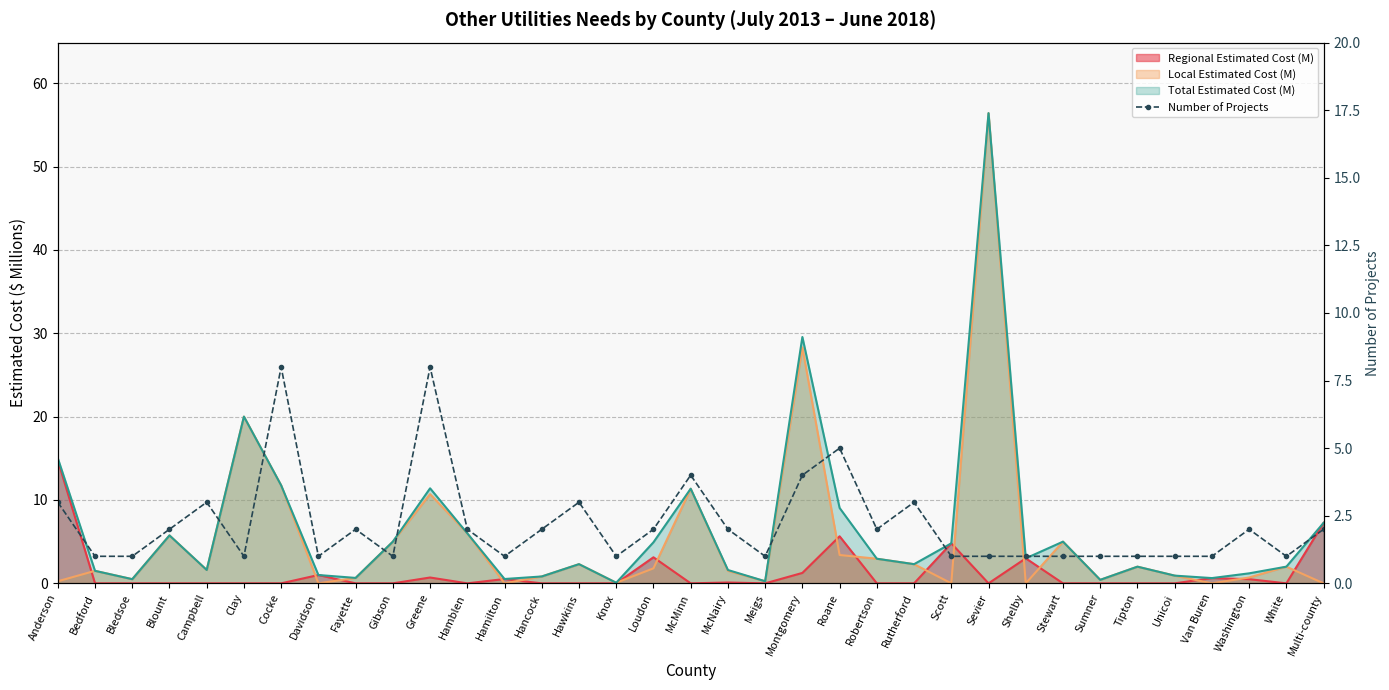

At which category does the data reach its first local valley?

Clay